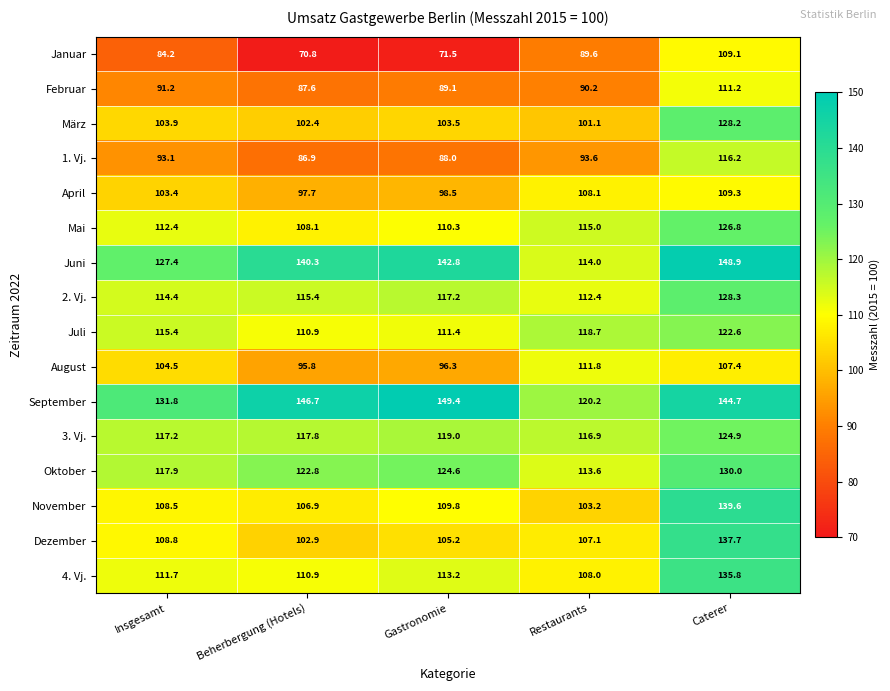

At which category is the sum across all series the highest?

Caterer